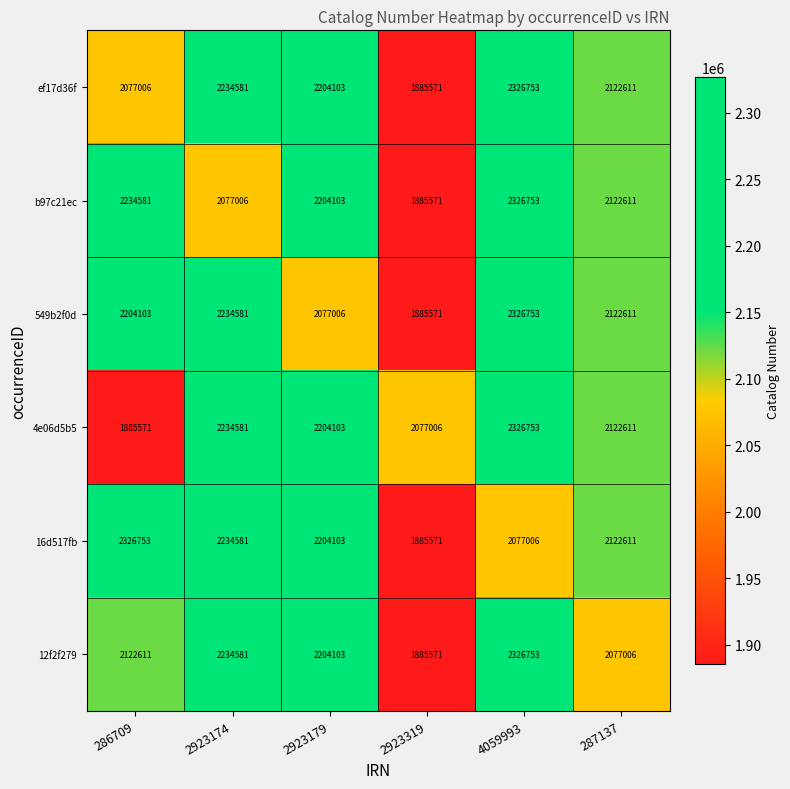

What is the maximum value shown in the chart?

2326753